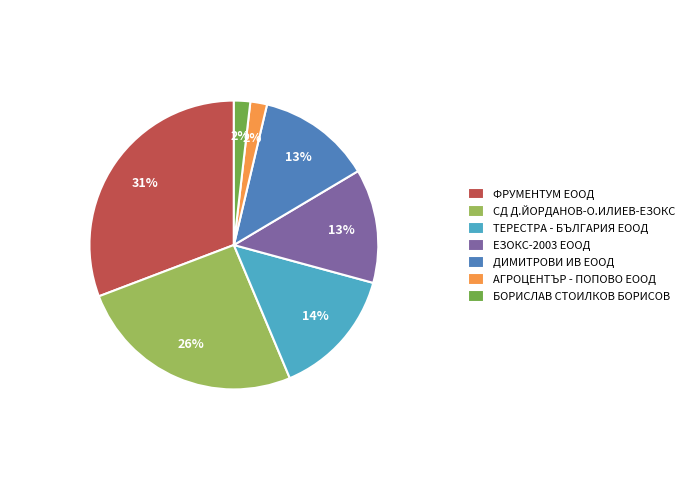

Does ЕЗОКС-2003 ЕООД account for over 50% of the chart?

No